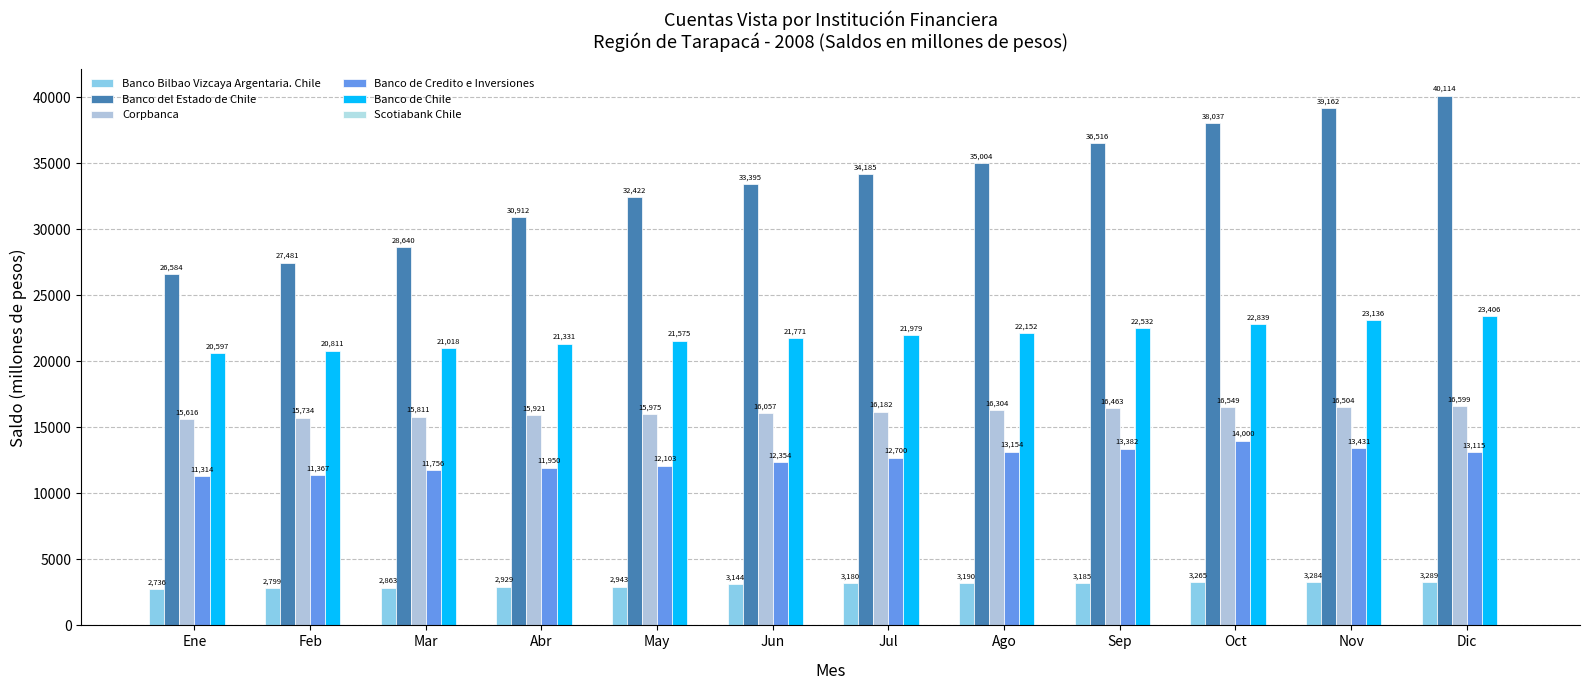

Are the bars horizontal?

No